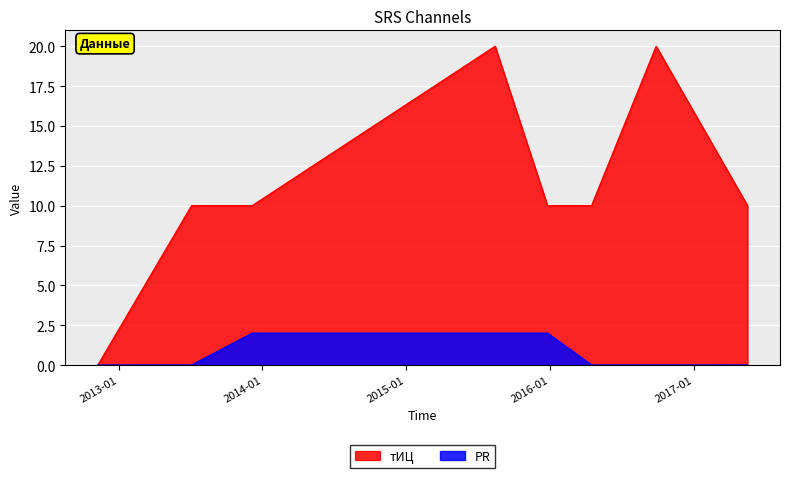

True or false: PR has more than 0 interior local peaks.

False